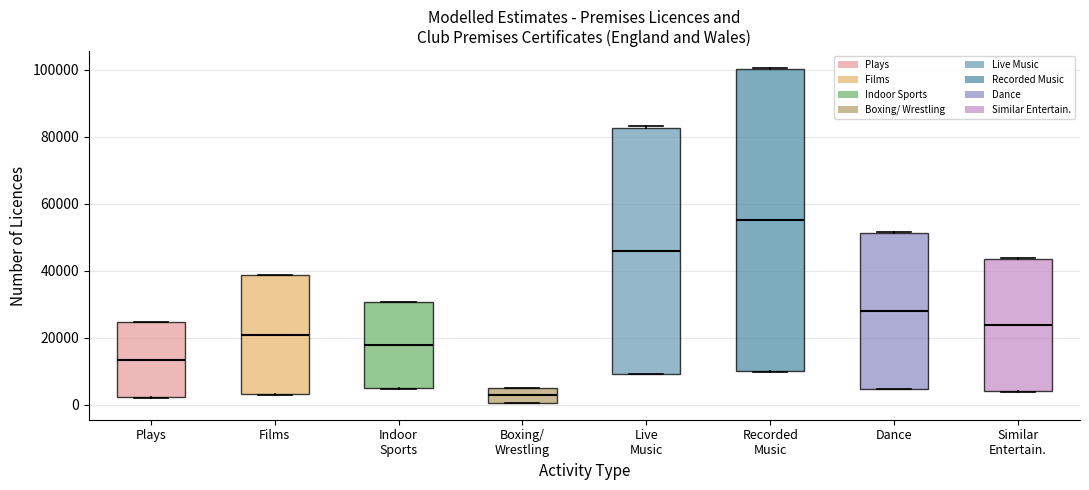

Which box is the tallest, from its lower edge to its upper edge?

Recorded Music